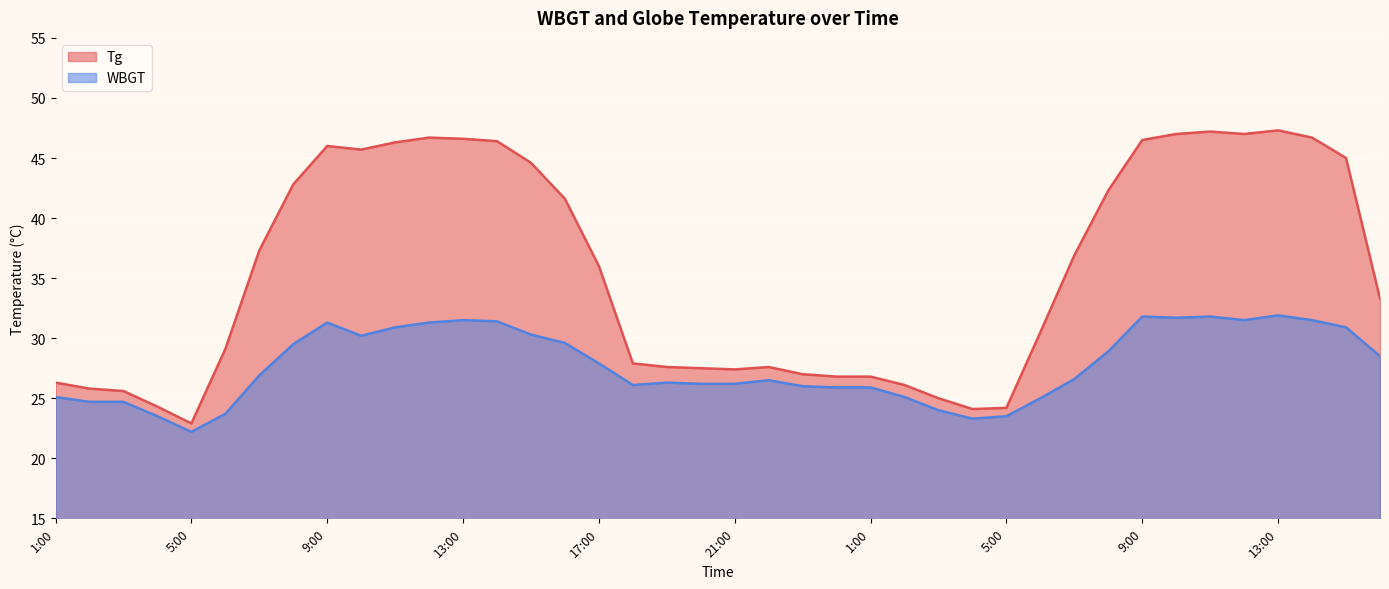

List the labels in order of WBGT value, largest first.

13:00, 9:00, 11:00, 10:00, 13:00, 12:00, 14:00, 14:00, 9:00, 12:00, 11:00, 15:00, 15:00, 10:00, 16:00, 8:00, 8:00, 16:00, 17:00, 7:00, 7:00, 22:00, 19:00, 20:00, 21:00, 18:00, 23:00, 24:00, 1:00, 1:00, 2:00, 6:00, 2:00, 3:00, 3:00, 6:00, 4:00, 5:00, 4:00, 5:00